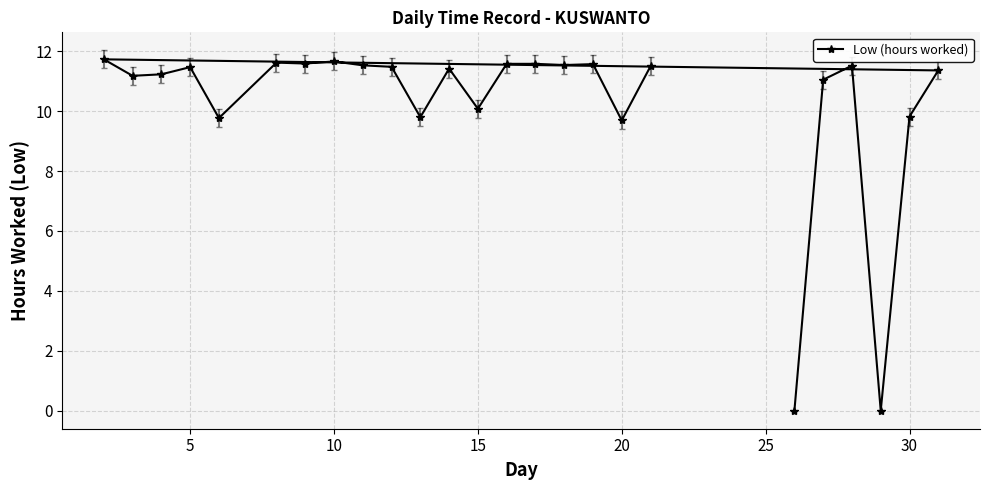

What is the value of the 15th point from the left?

11.5